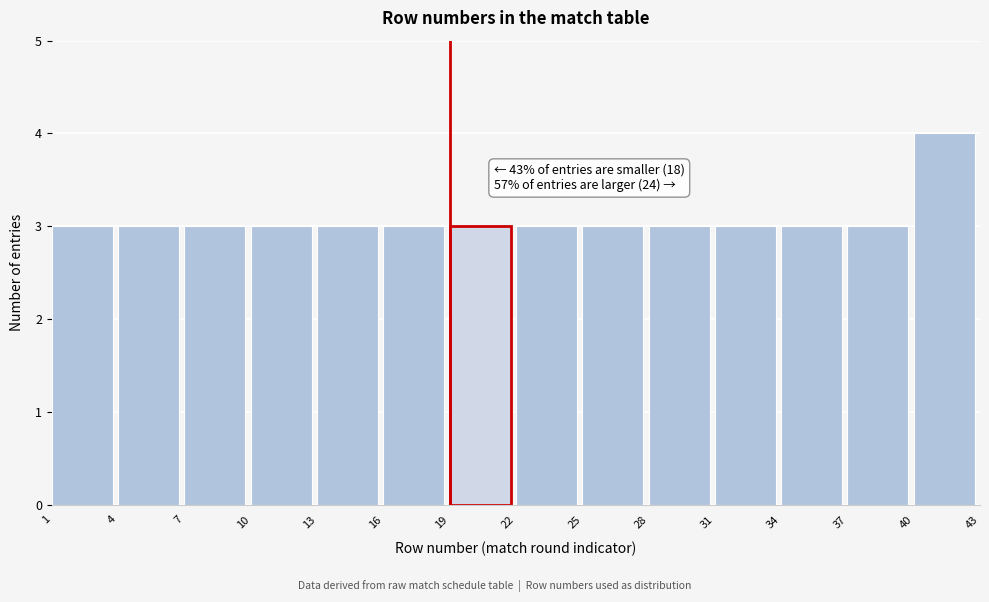

Which range on the x-axis has the tallest bar?

40 to 43